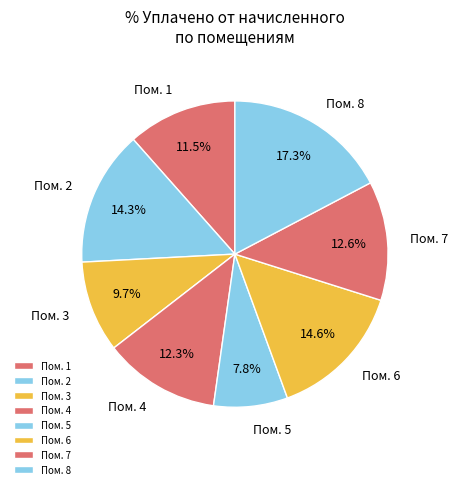

Which category has the biggest portion of the pie?

Пом. 8